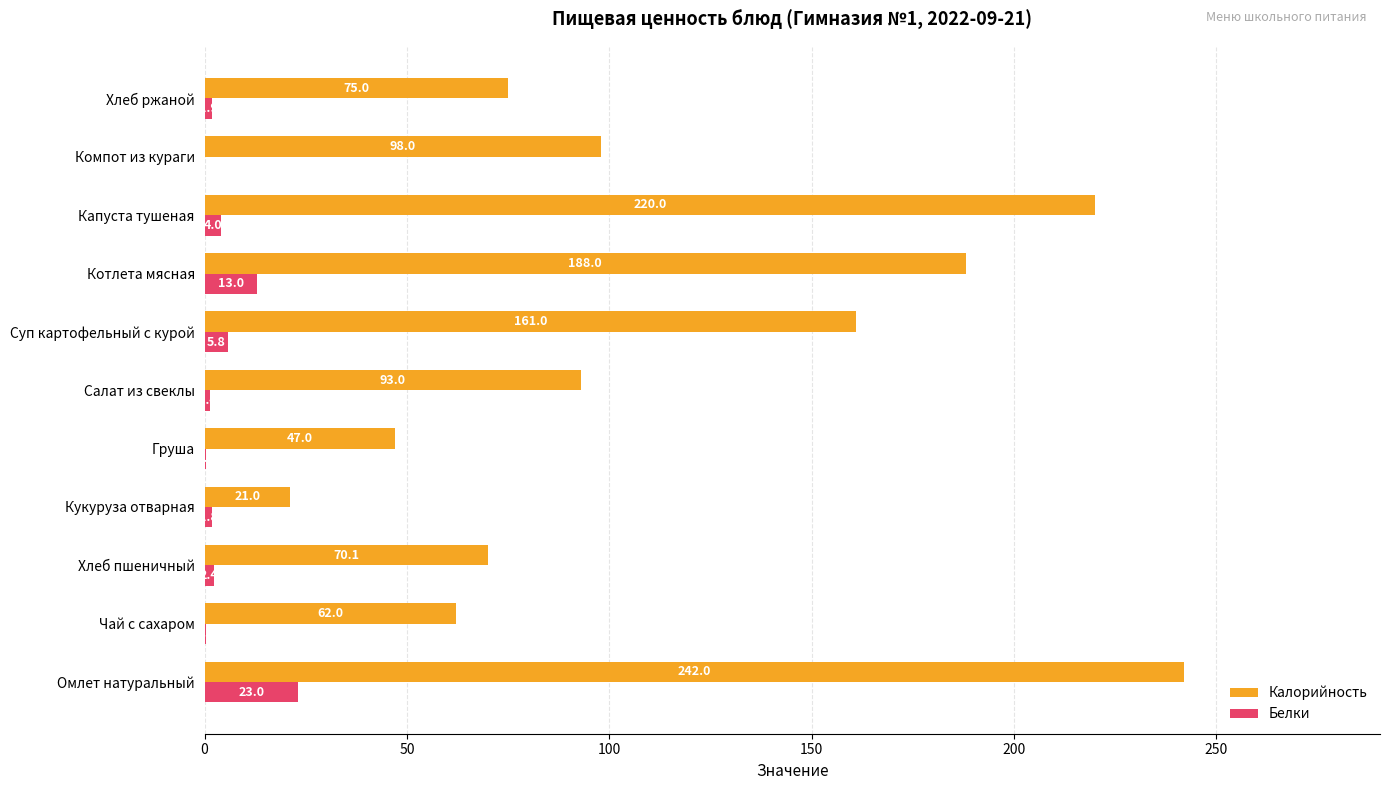

Count the number of categories in the chart.

11